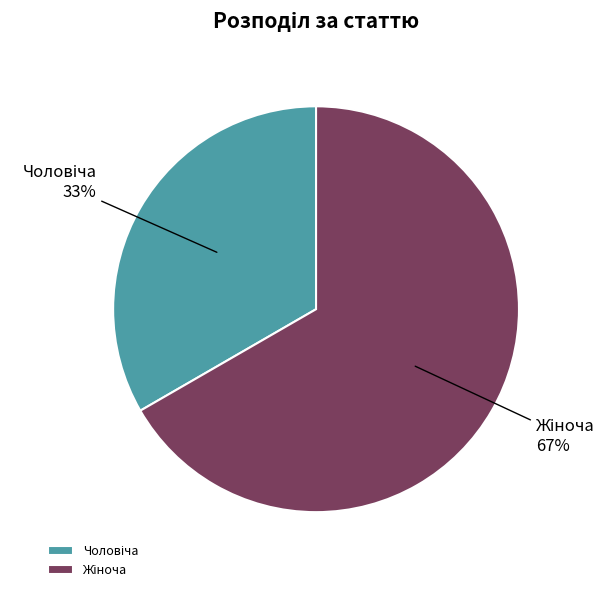

Does any single category account for the majority?

Yes